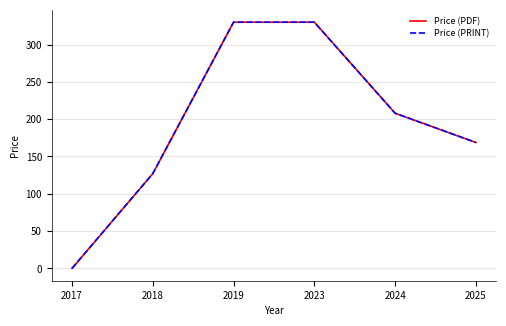

Rank the series by their maximum value, from lowest to highest.

Price (PDF), Price (PRINT)